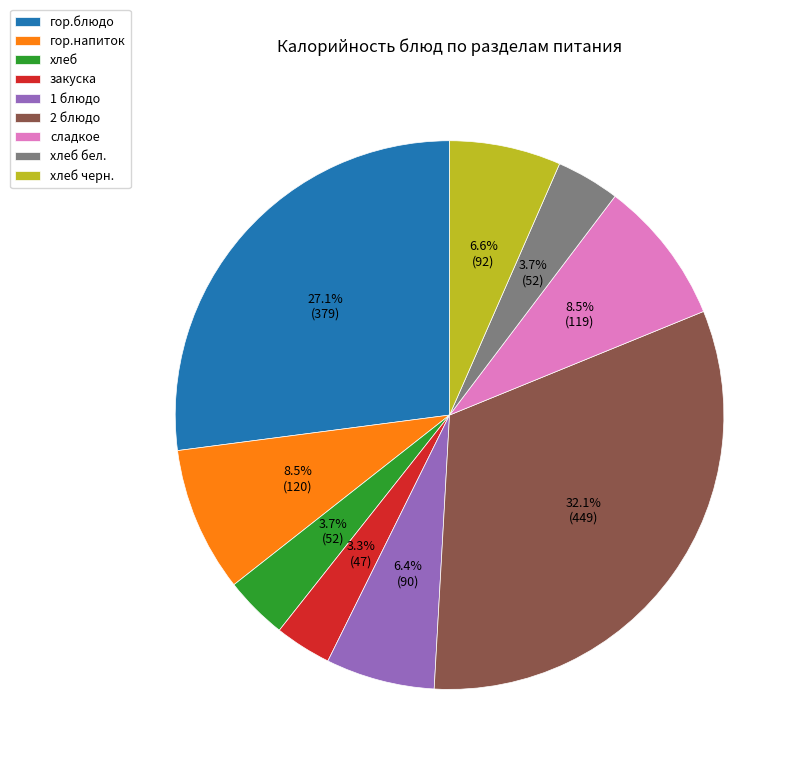

True or false: сладкое accounts for 18% of the total.

False